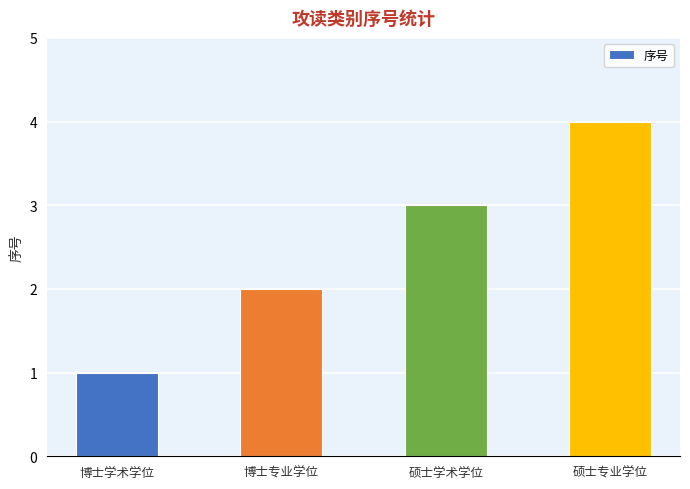

At which label is the value closest to 2?

博士专业学位